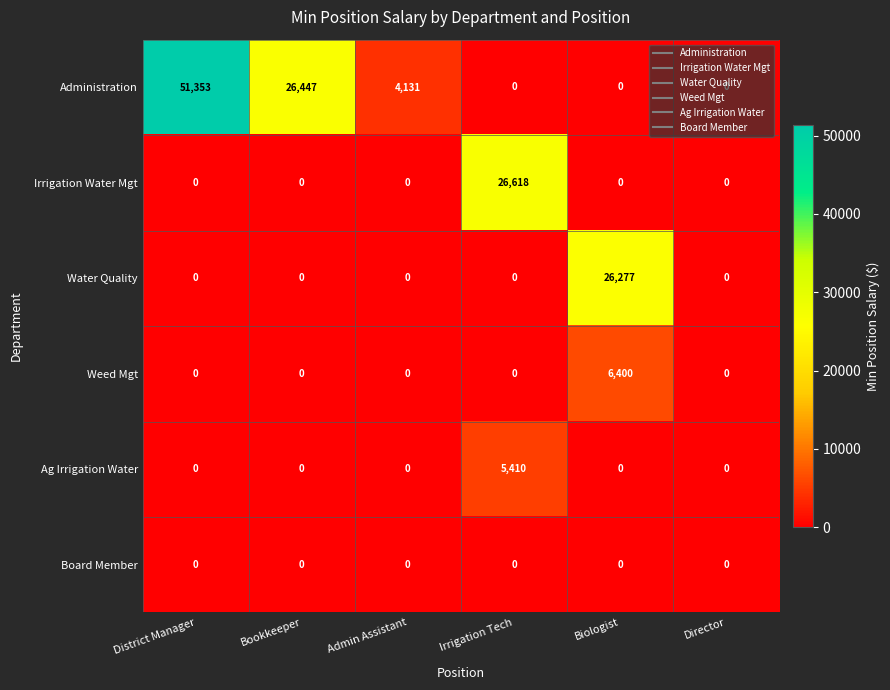

What is the total value across all series at Admin Assistant?

4131